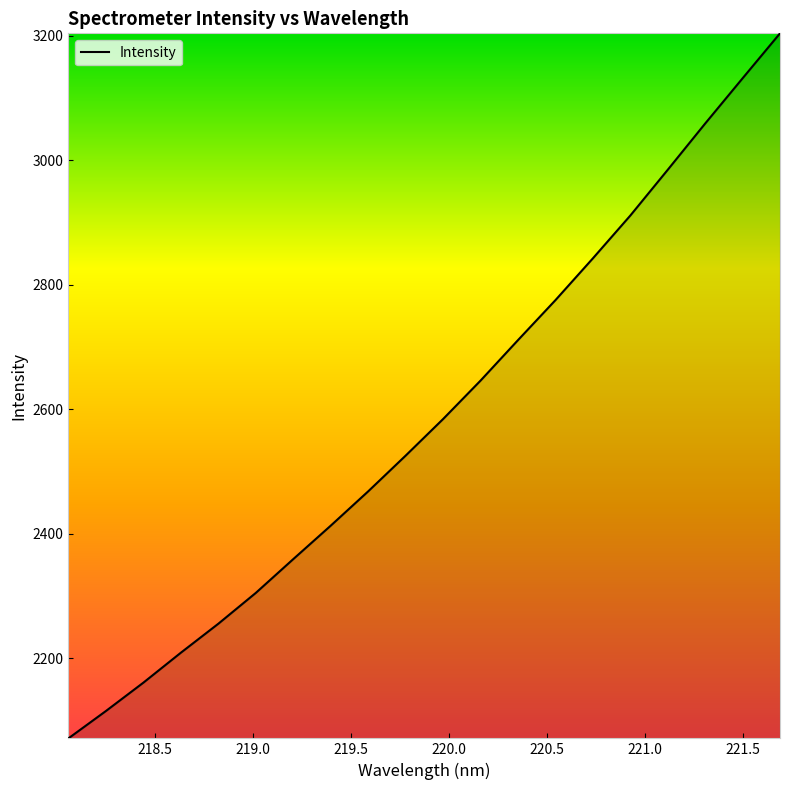

What is the maximum value shown in the chart?

3203.6